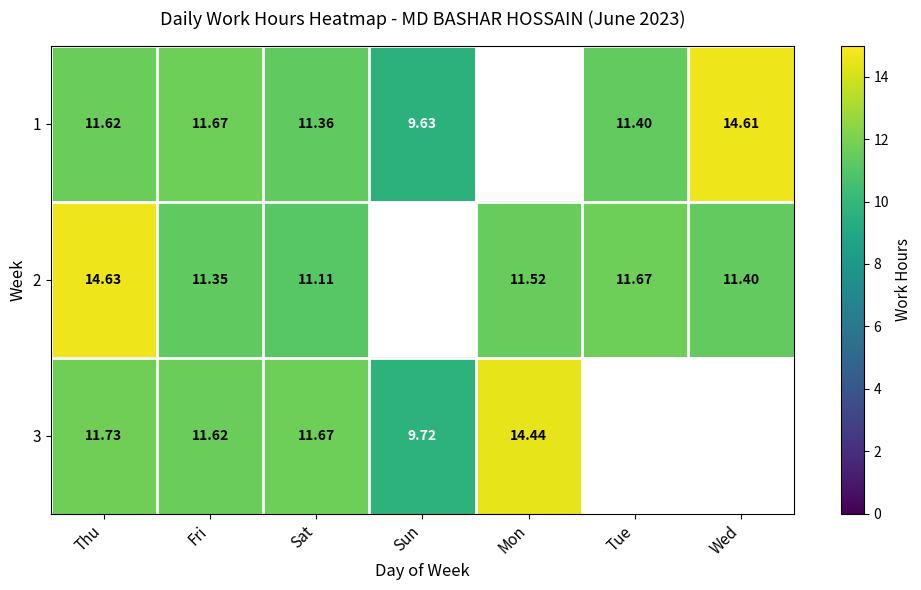

What is the maximum value shown in the chart?

14.6